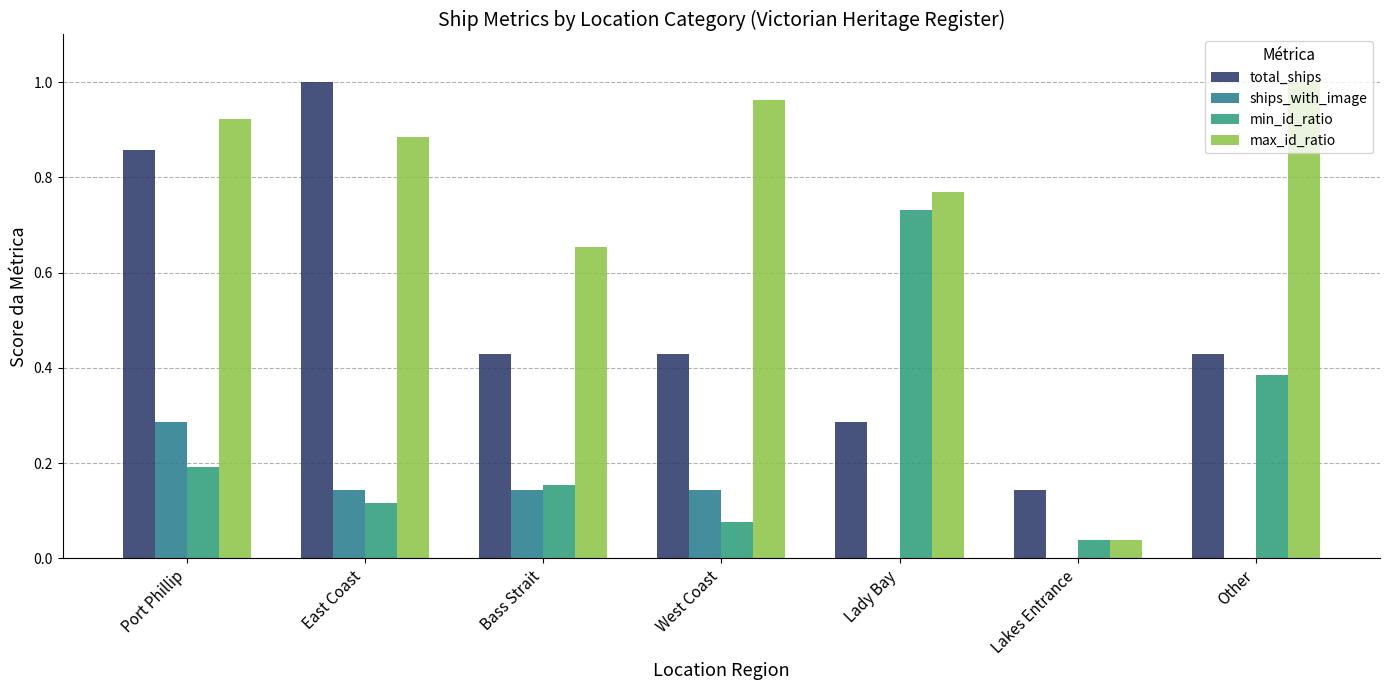

How many groups of bars are there?

7